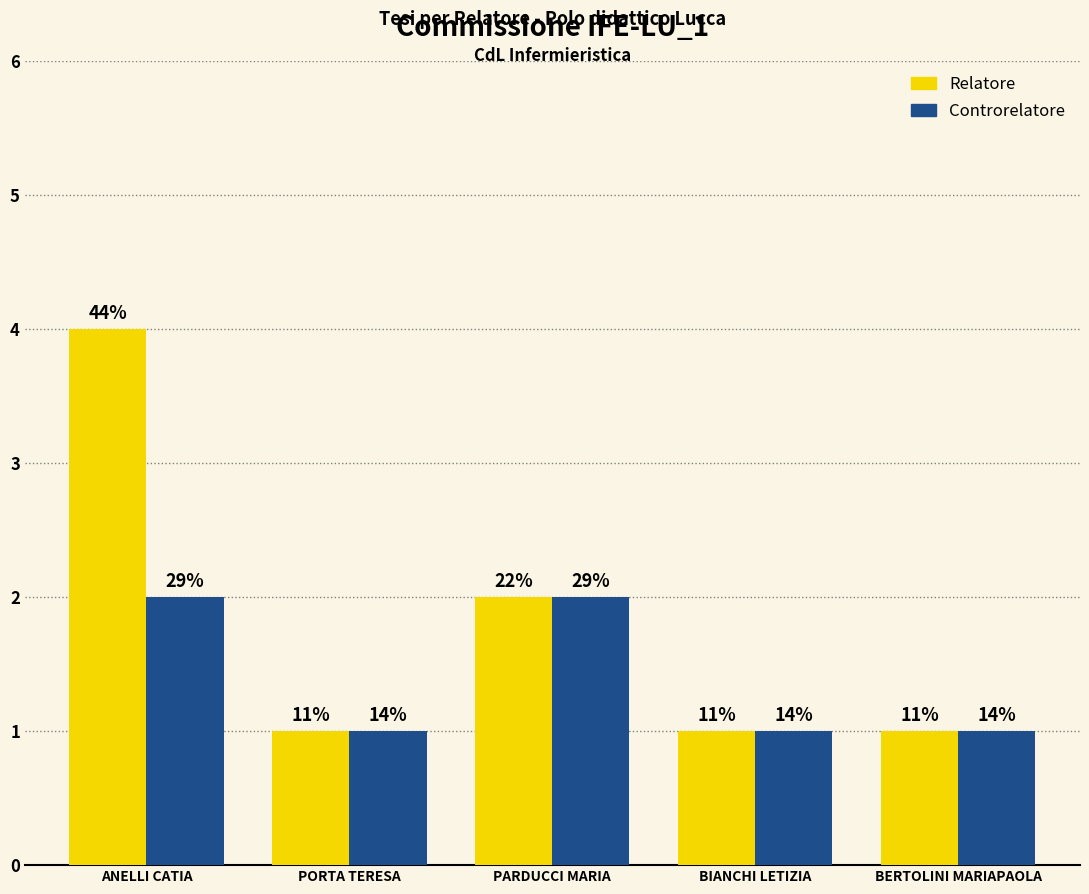

Does the chart contain stacked bars?

No